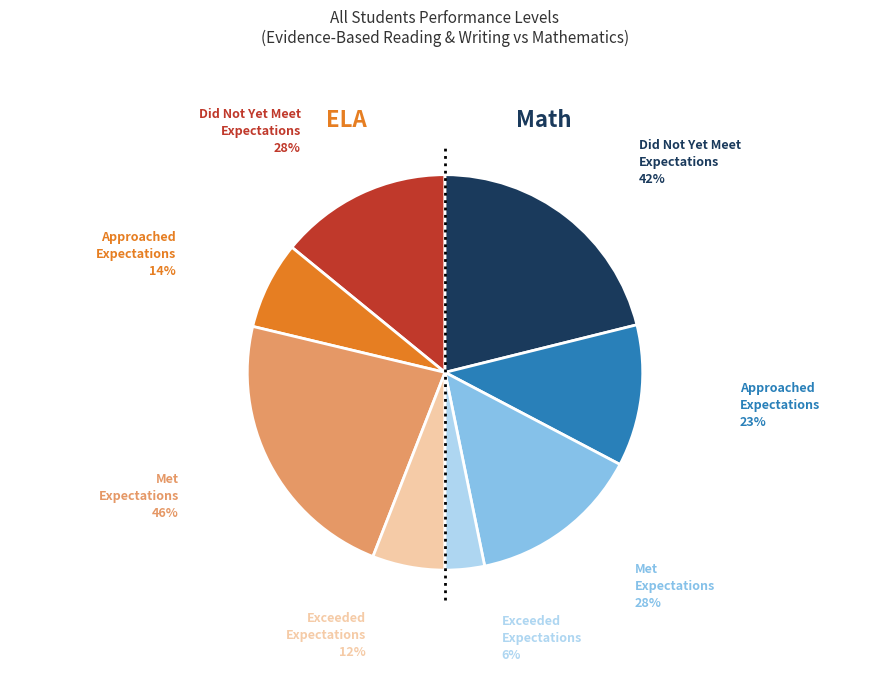

Does any single category account for the majority?

No